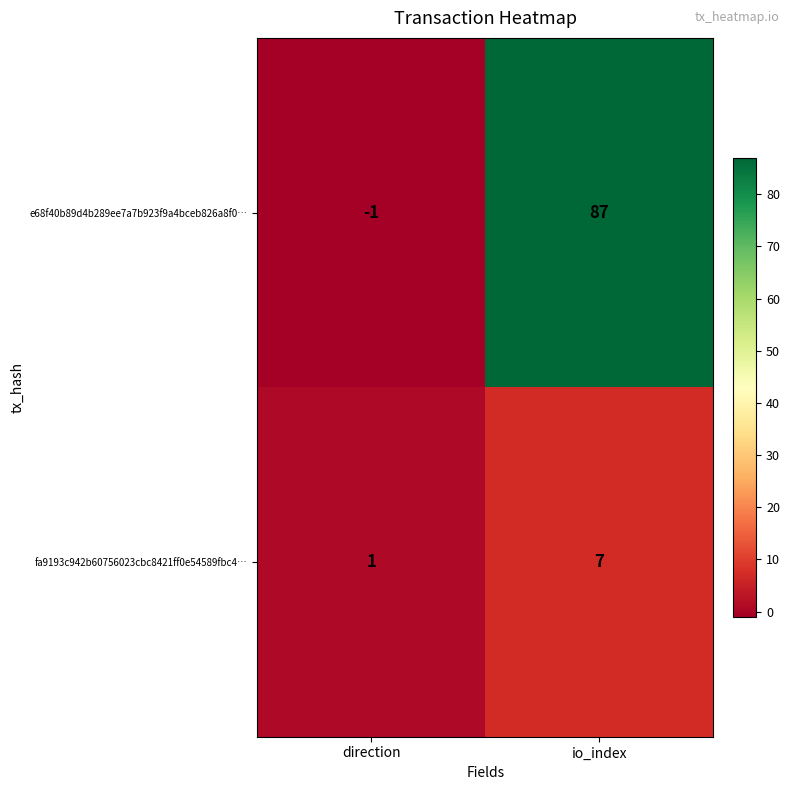

What is the greatest value displayed?

87